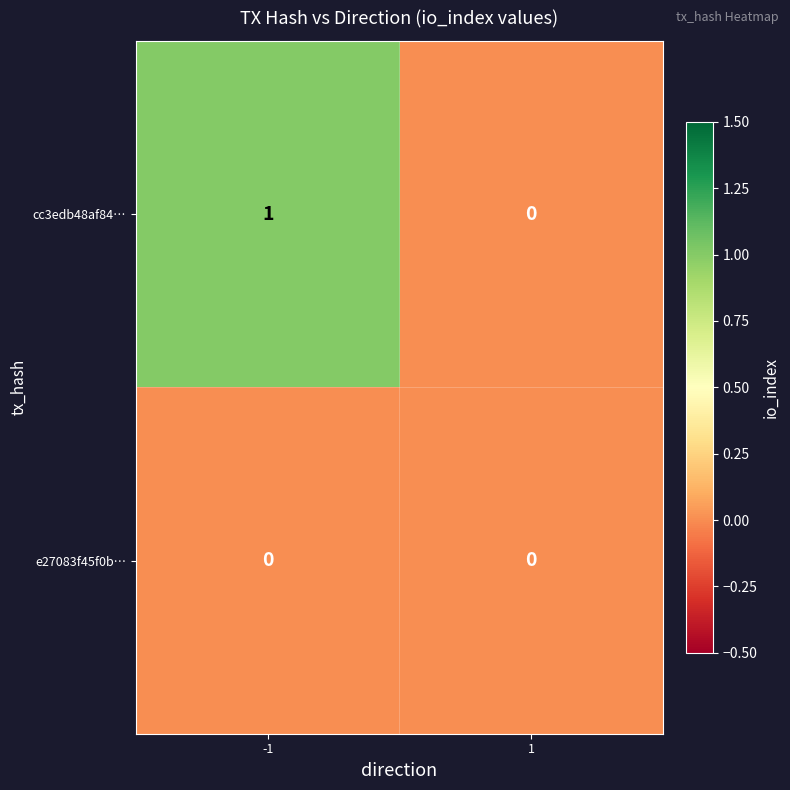

Is it true that e27083f45f0b… equals 0 at -1?

True